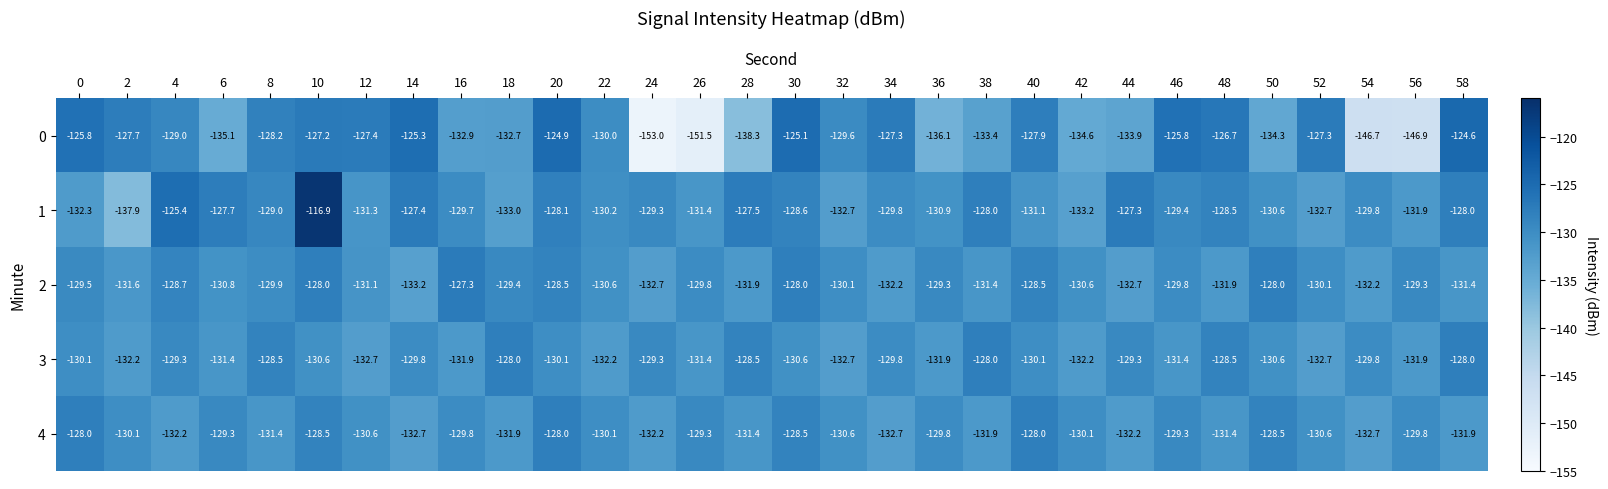

How many values in the 4 series exceed -130?

12